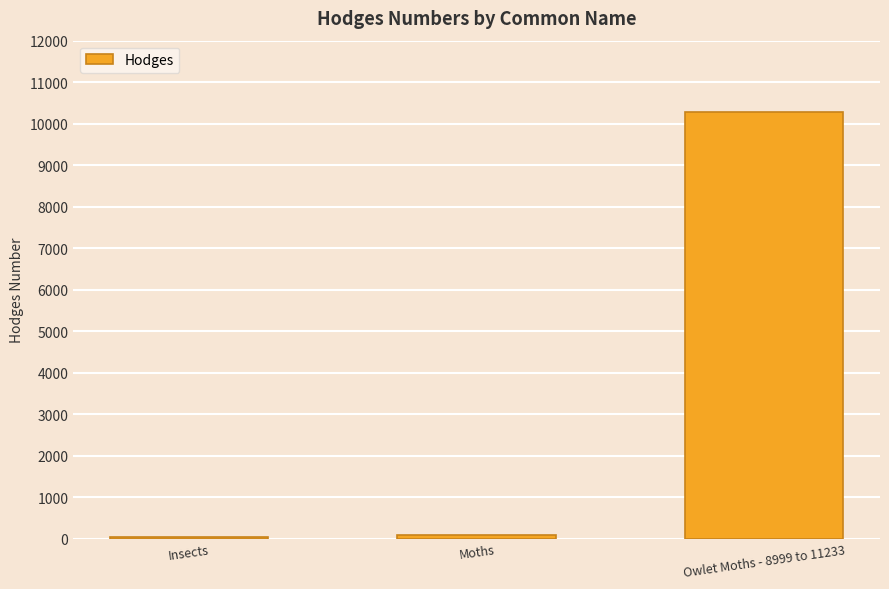

Which label corresponds to the largest value in the chart?

Owlet Moths - 8999 to 11233